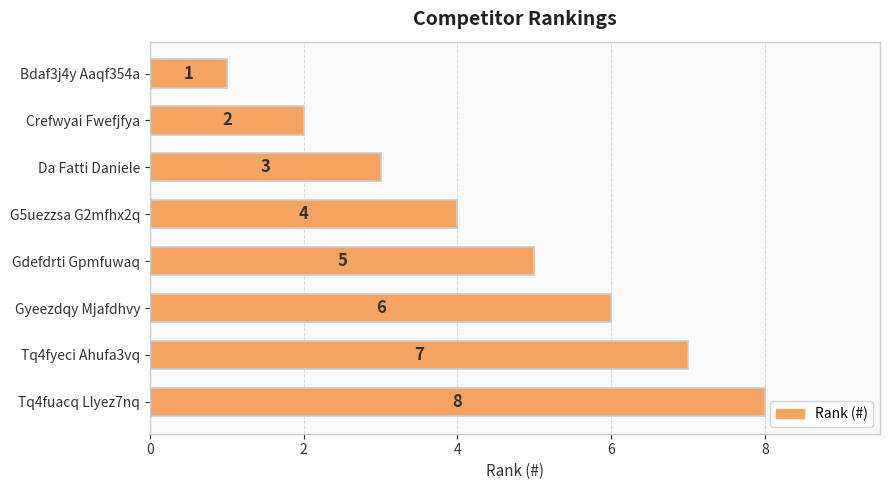

List the labels in order of value, smallest first.

Bdaf3j4y Aaqf354a, Crefwyai Fwefjfya, Da Fatti Daniele, G5uezzsa G2mfhx2q, Gdefdrti Gpmfuwaq, Gyeezdqy Mjafdhvy, Tq4fyeci Ahufa3vq, Tq4fuacq Llyez7nq